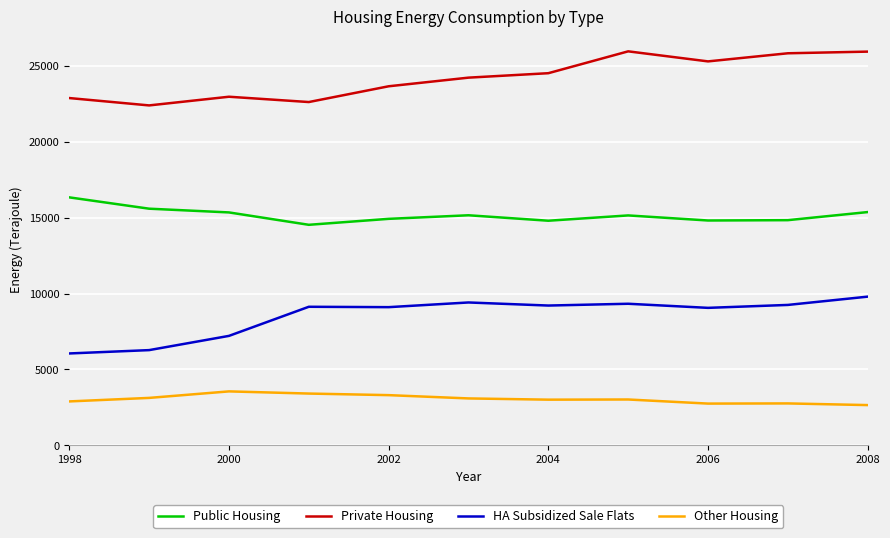

True or false: HA Subsidized Sale Flats and Public Housing cross at least once.

False